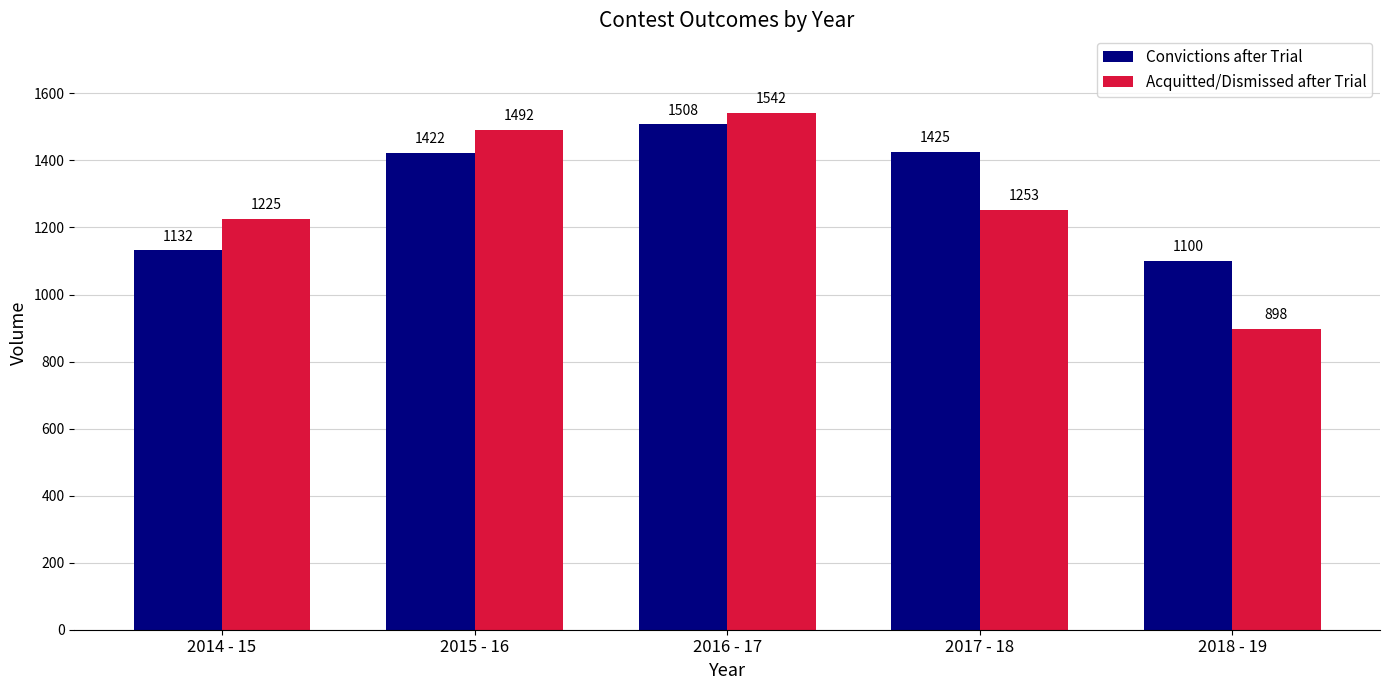

Which category has the lowest value across all series?

2018 - 19